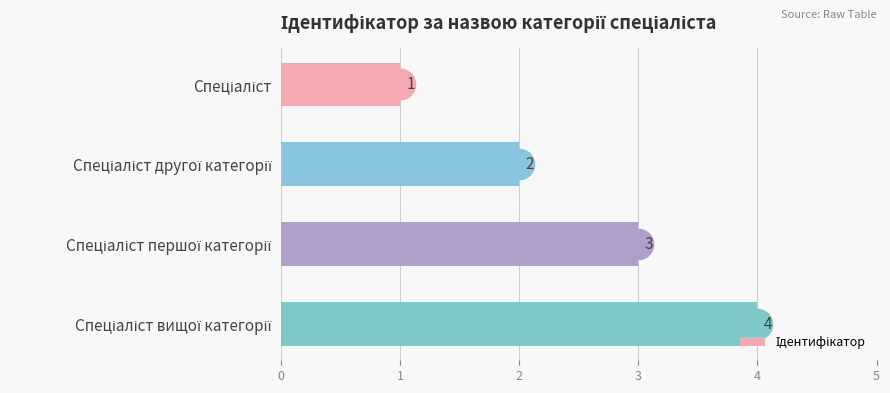

What is the sum of all values?

10